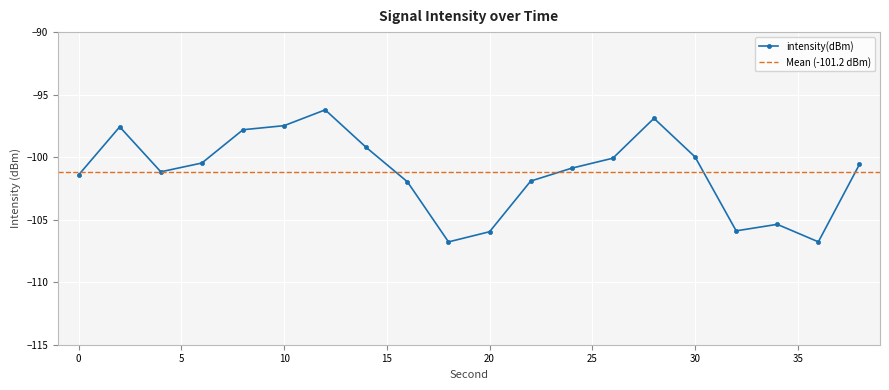

What is the smallest value displayed?

-106.8